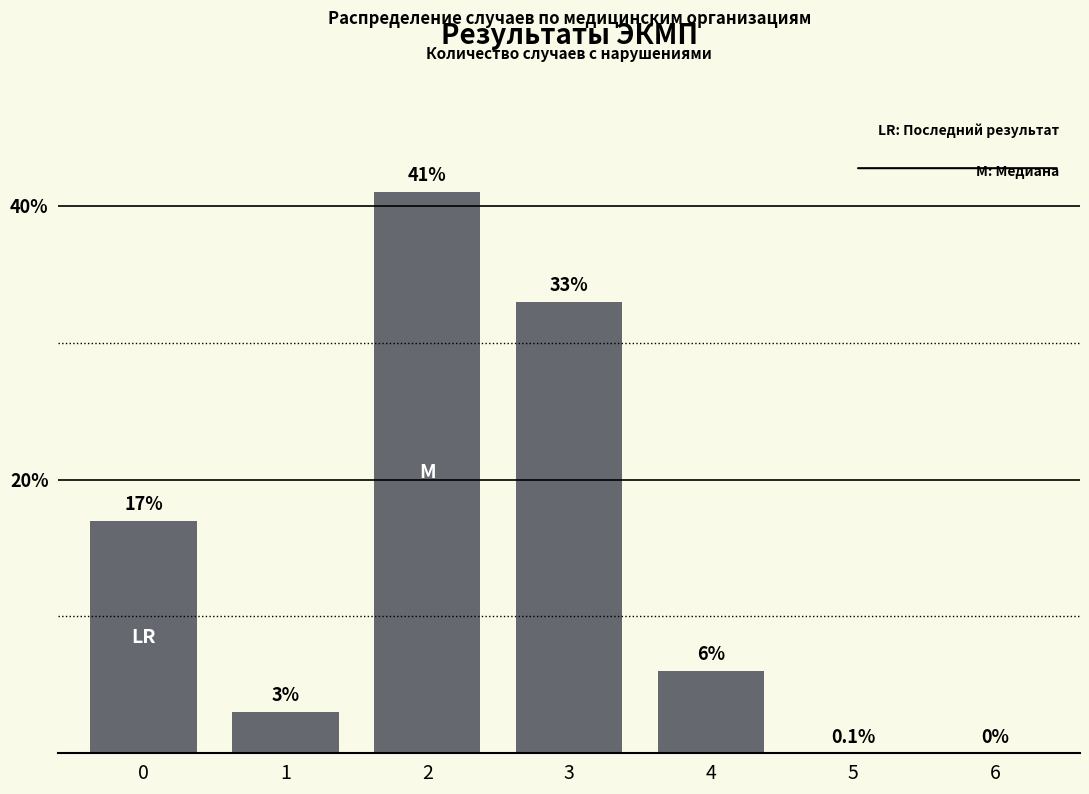

Are the bars grouped side by side (vs. stacked)?

No